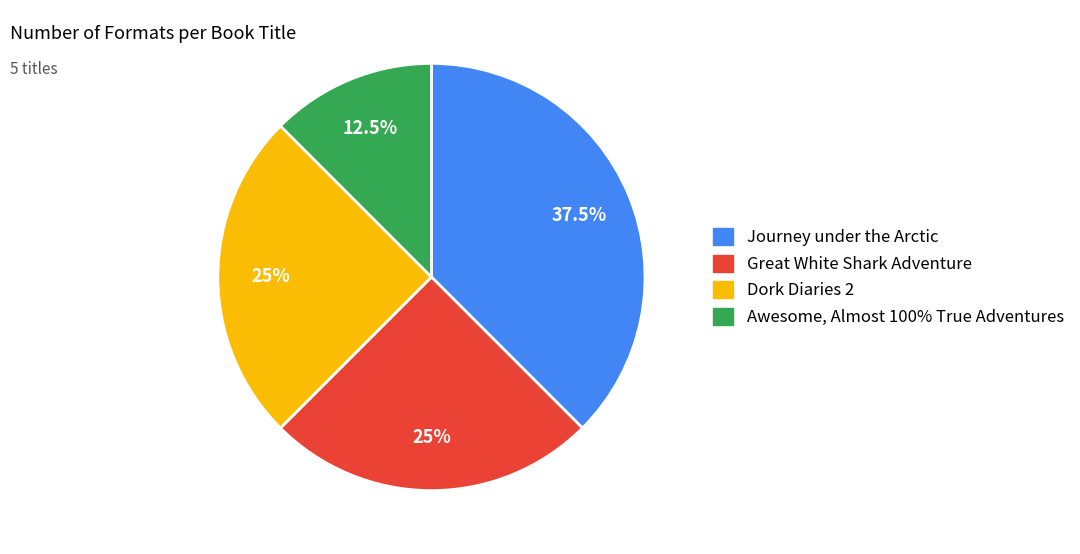

To the nearest percent, what portion does Dork Diaries 2 represent?

25%